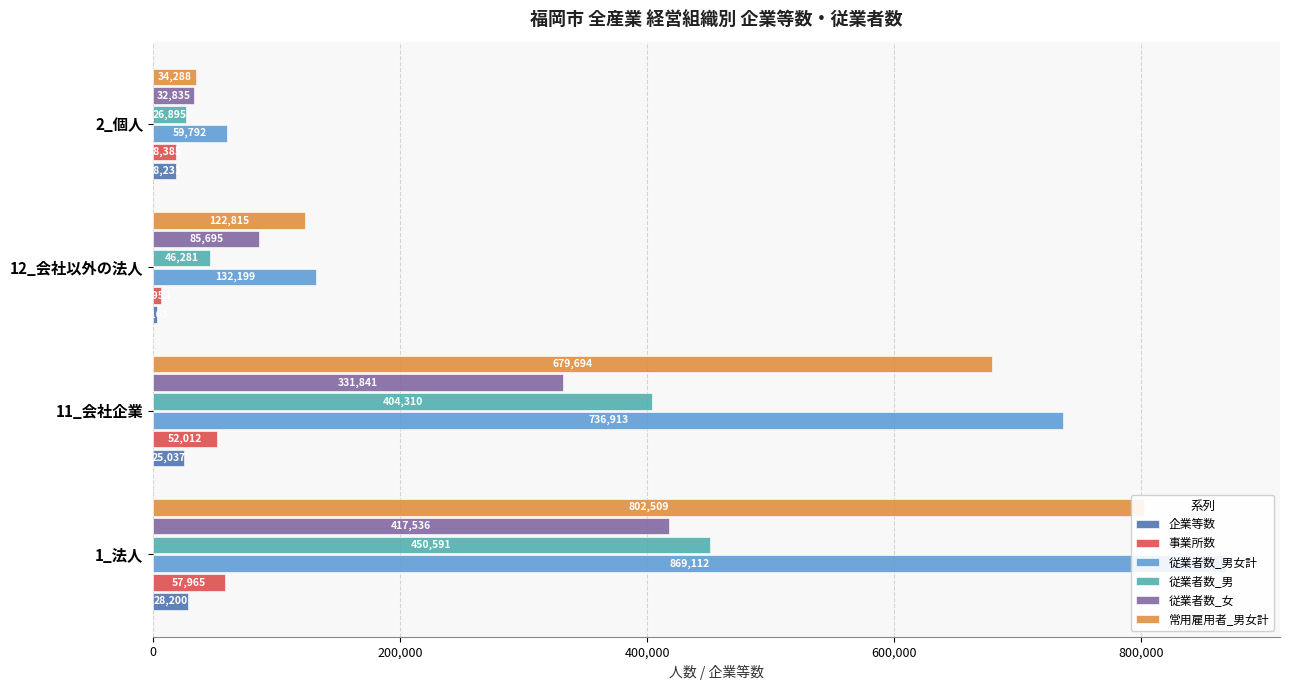

Reading left to right, transcribe all the data shown in this chart.

企業等数: 28200	25037	3163	18231
事業所数: 57965	52012	5953	18385
従業者数_男女計: 869112	736913	132199	59792
従業者数_男: 450591	404310	46281	26895
従業者数_女: 417536	331841	85695	32835
常用雇用者_男女計: 802509	679694	122815	34288